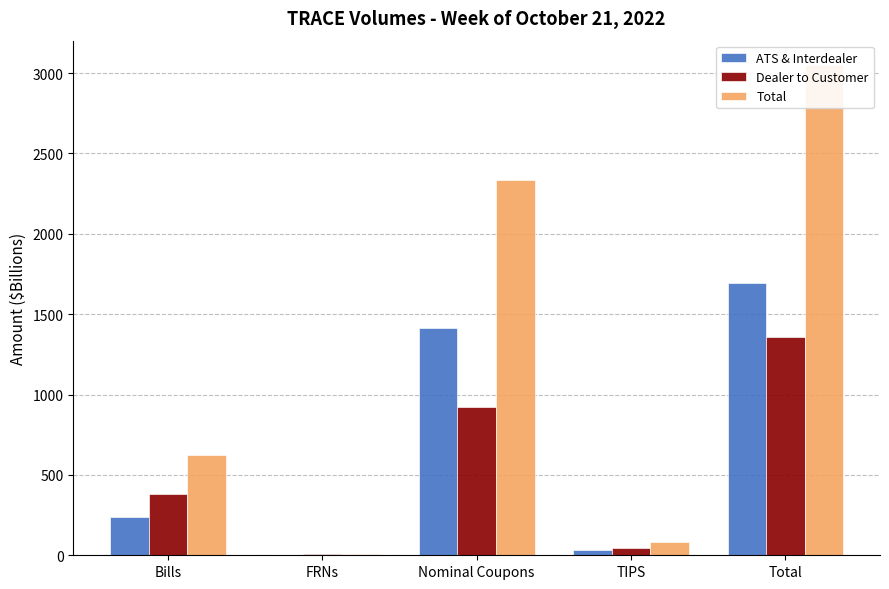

How many bars are there in total?

15